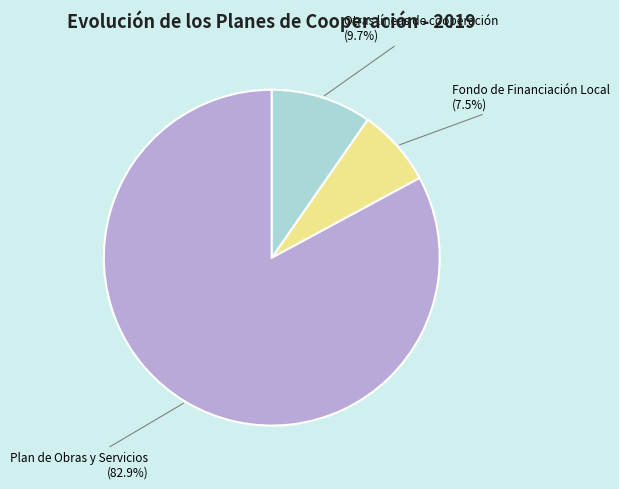

Does any single category account for the majority?

Yes